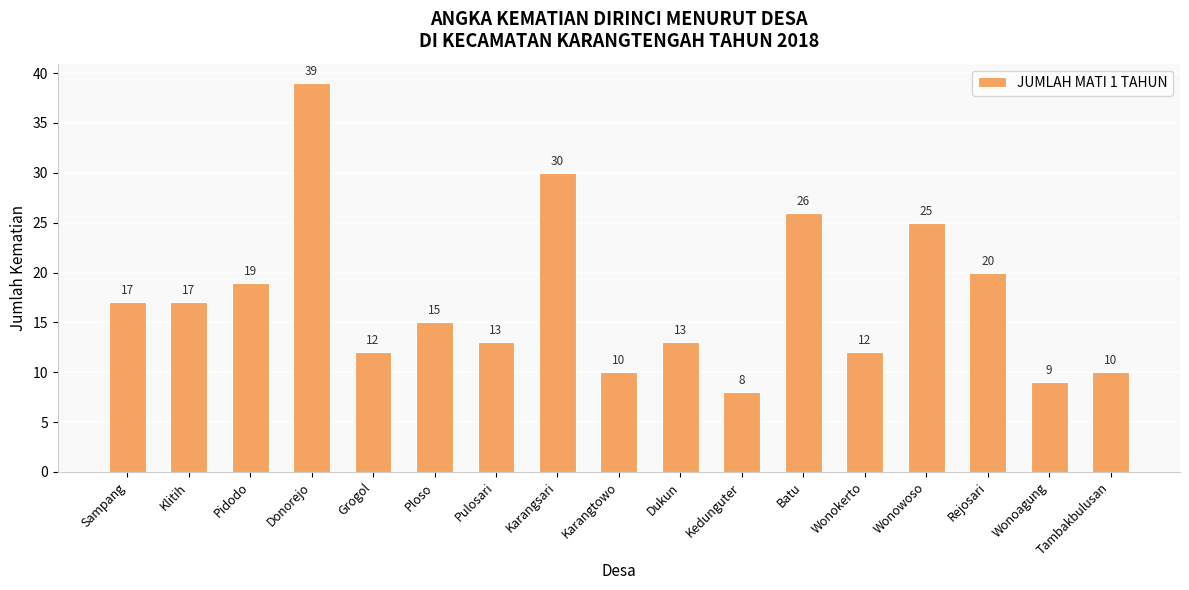

Is it true that the value at Karangsari is 30?

True